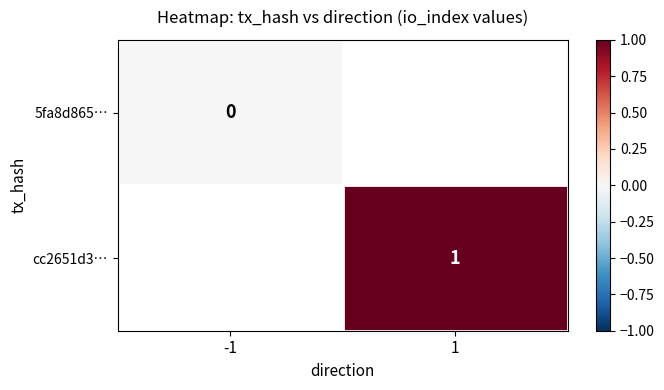

True or false: cc2651d3… has a value of 1 at 1.

True